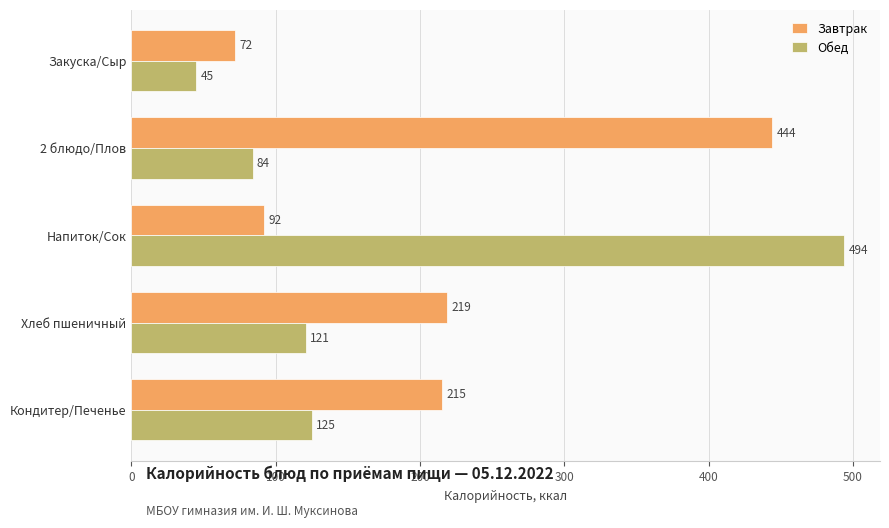

Which series has the largest total across all categories?

Завтрак